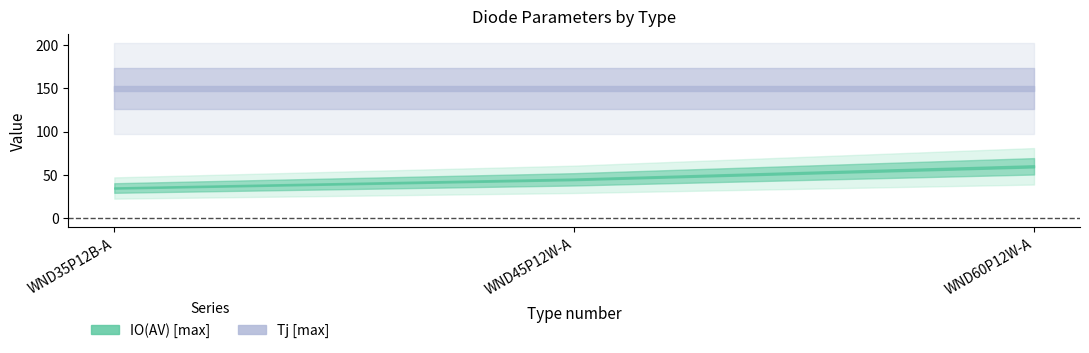

How many data points in IO(AV) [max] are less than 45?

1